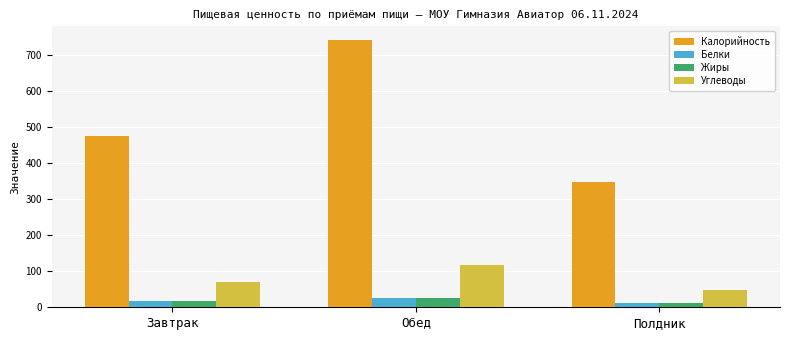

List the labels in order of Углеводы value, largest first.

Обед, Завтрак, Полдник